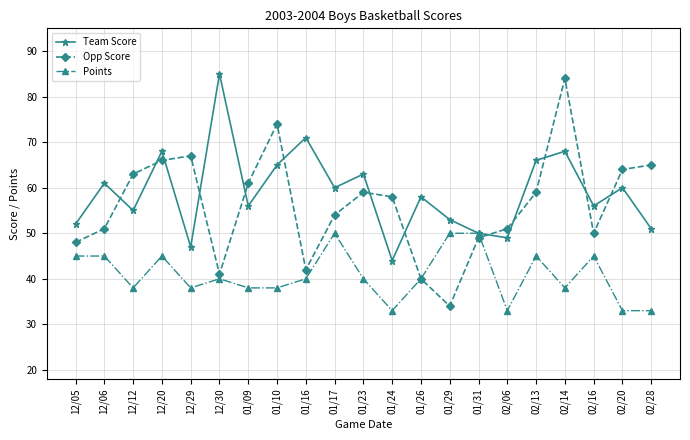

How many categories are shown in the chart?

21